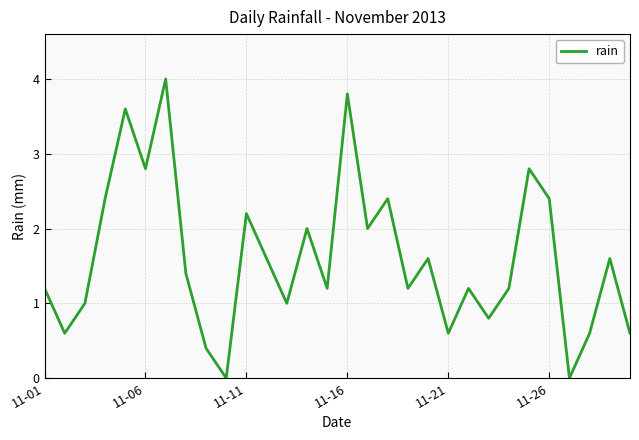

What is the greatest value displayed?

4.0